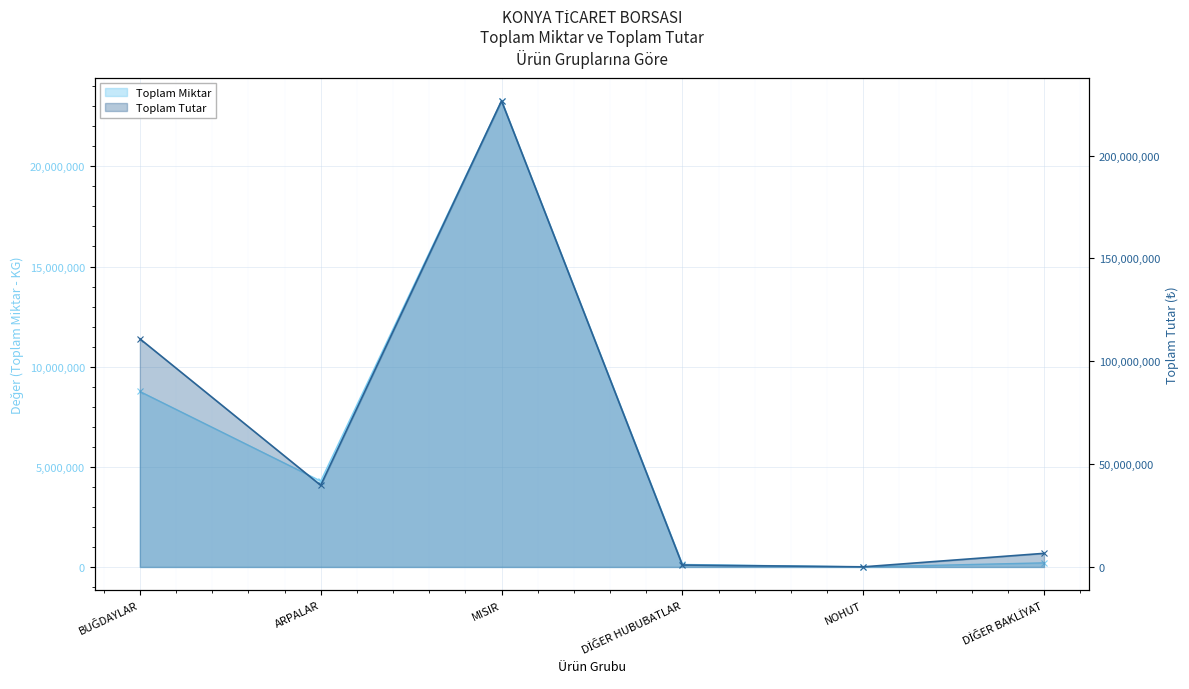

The value of Toplam Miktar at DİĞER BAKLİYAT is 66851. True or false?

False